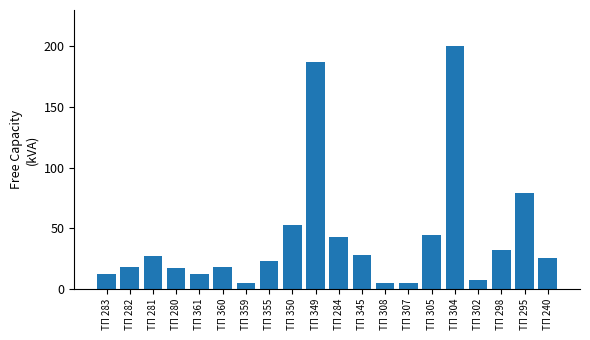

What is the label of the 18th bar from the left?

ТП 298